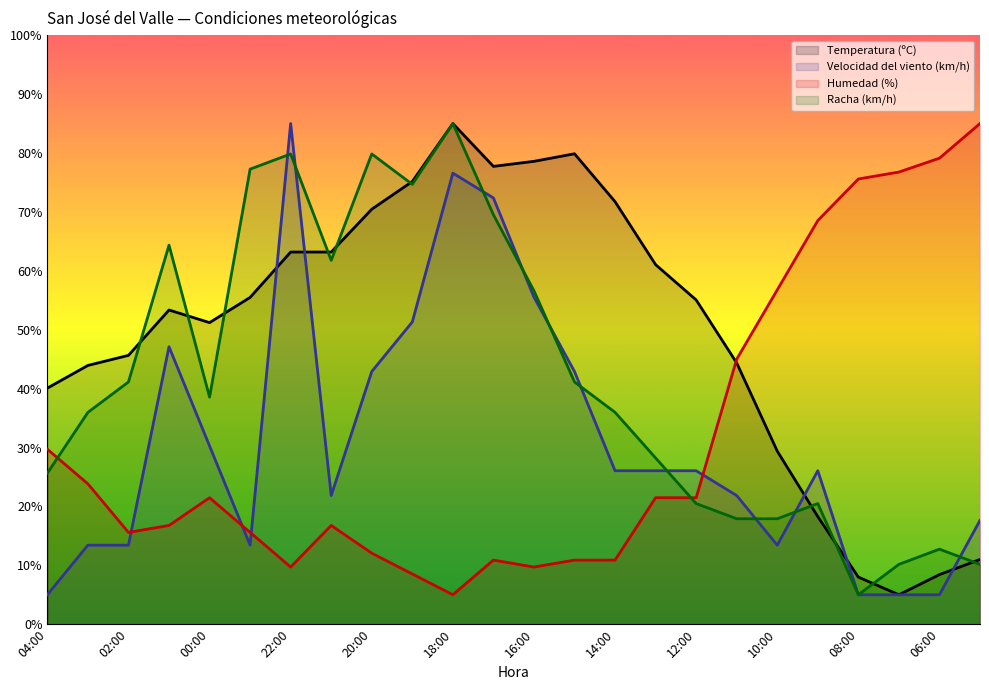

What is the difference between the highest and lowest values at 15:00?

69.0